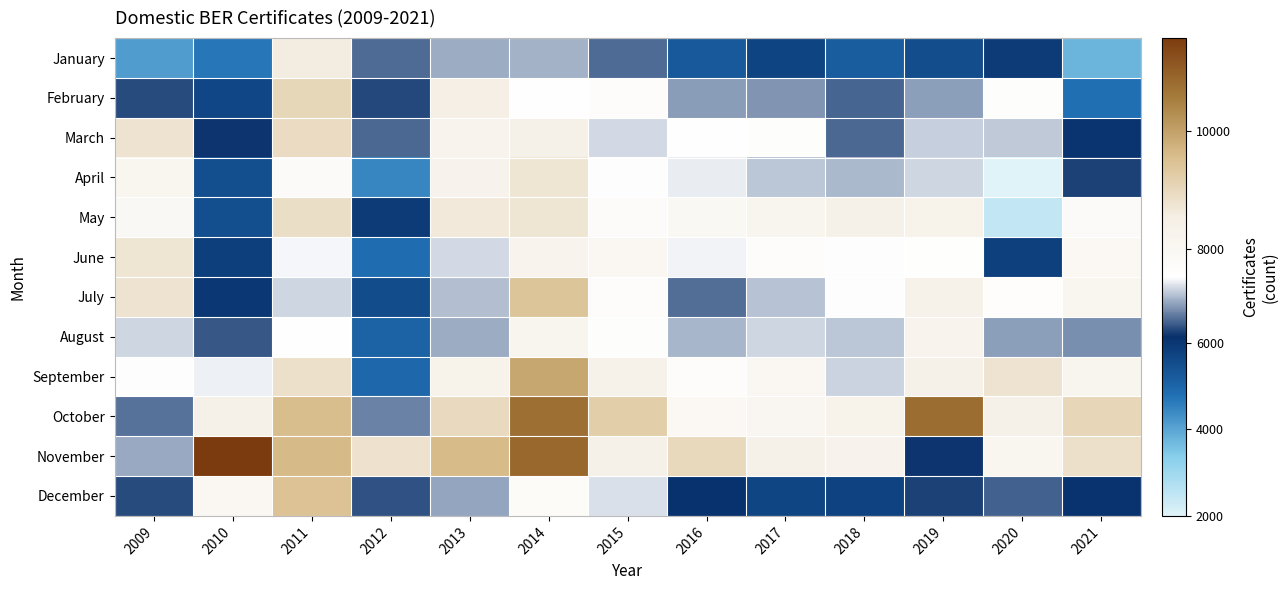

Reading left to right, transcribe all the data shown in this chart.

January: 2009=4112	2010=4691	2011=8575	2012=6531	2013=6975	2014=7010	2015=6529	2016=5262	2017=5687	2018=5175	2019=5522	2020=5884	2021=3760
February: 2009=6333	2010=5645	2011=9038	2012=6312	2013=8530	2014=7547	2015=7663	2016=6868	2017=6815	2018=6500	2019=6889	2020=7620	2021=4790
March: 2009=8773	2010=6169	2011=8950	2012=6518	2013=8210	2014=8386	2015=7270	2016=7545	2017=7632	2018=6518	2019=7217	2020=7175	2021=6032
April: 2009=8063	2010=5489	2011=7782	2012=4447	2013=8298	2014=8736	2015=7592	2016=7399	2017=7141	2018=7054	2019=7246	2020=1996	2021=6259
May: 2009=7937	2010=5477	2011=8878	2012=5881	2013=8648	2014=8731	2015=7716	2016=7956	2017=8178	2018=8396	2019=8331	2020=2451	2021=7781
June: 2009=8737	2010=5802	2011=7466	2012=4865	2013=7265	2014=8215	2015=8002	2016=7448	2017=7690	2018=7591	2019=7569	2020=5794	2021=7926
July: 2009=8775	2010=5949	2011=7257	2012=5536	2013=7103	2014=9398	2015=7674	2016=6561	2017=7124	2018=7511	2019=8352	2020=7608	2021=8080
August: 2009=7261	2010=6417	2011=7531	2012=5045	2013=6973	2014=8166	2015=7648	2016=7029	2017=7249	2018=7154	2019=8225	2020=6889	2021=6780
September: 2009=7504	2010=7420	2011=8847	2012=4965	2013=8278	2014=9921	2015=8355	2016=7665	2017=7971	2018=7230	2019=8409	2020=8772	2021=8163
October: 2009=6583	2010=8395	2011=9563	2012=6687	2013=8973	2014=10765	2015=9221	2016=7927	2017=8057	2018=8311	2019=10806	2020=8398	2021=9053
November: 2009=6953	2010=11591	2011=9606	2012=8794	2013=9598	2014=10891	2015=8400	2016=9010	2017=8392	2018=8260	2019=6180	2020=8067	2021=8844
December: 2009=6324	2010=8002	2011=9465	2012=6361	2013=6929	2014=7773	2015=7306	2016=6076	2017=5679	2018=5739	2019=6260	2020=6472	2021=6063